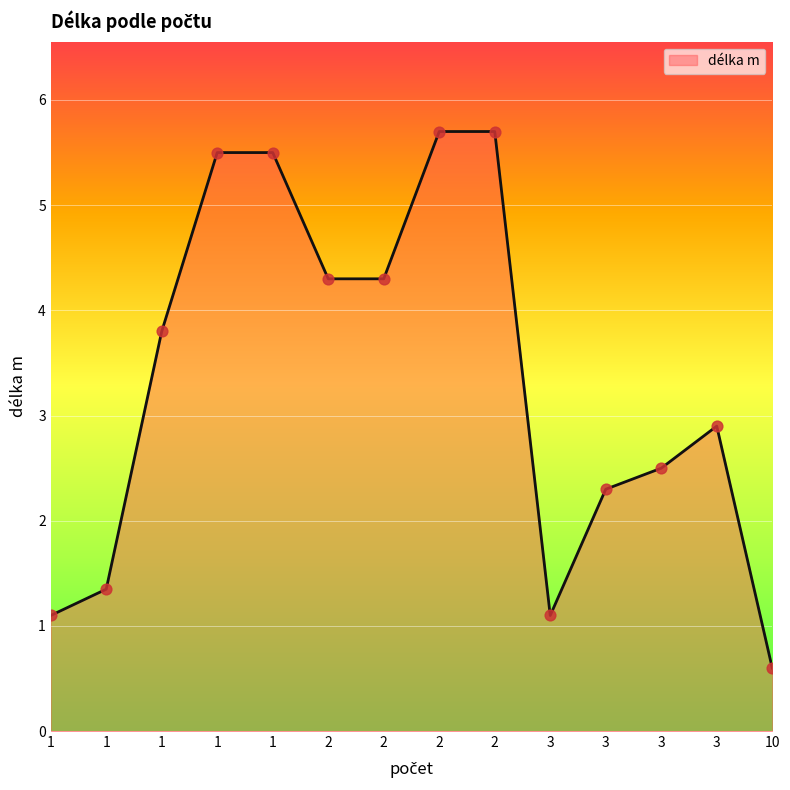

How many lines are shown in the chart?

1